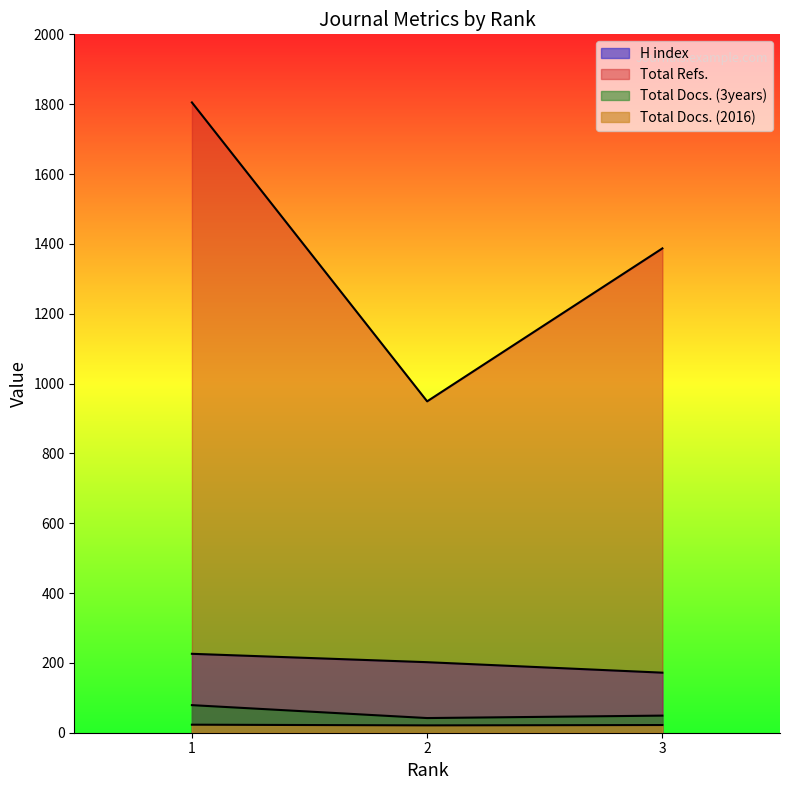

Is it true that Total Refs. equals 1805 at 1?

True